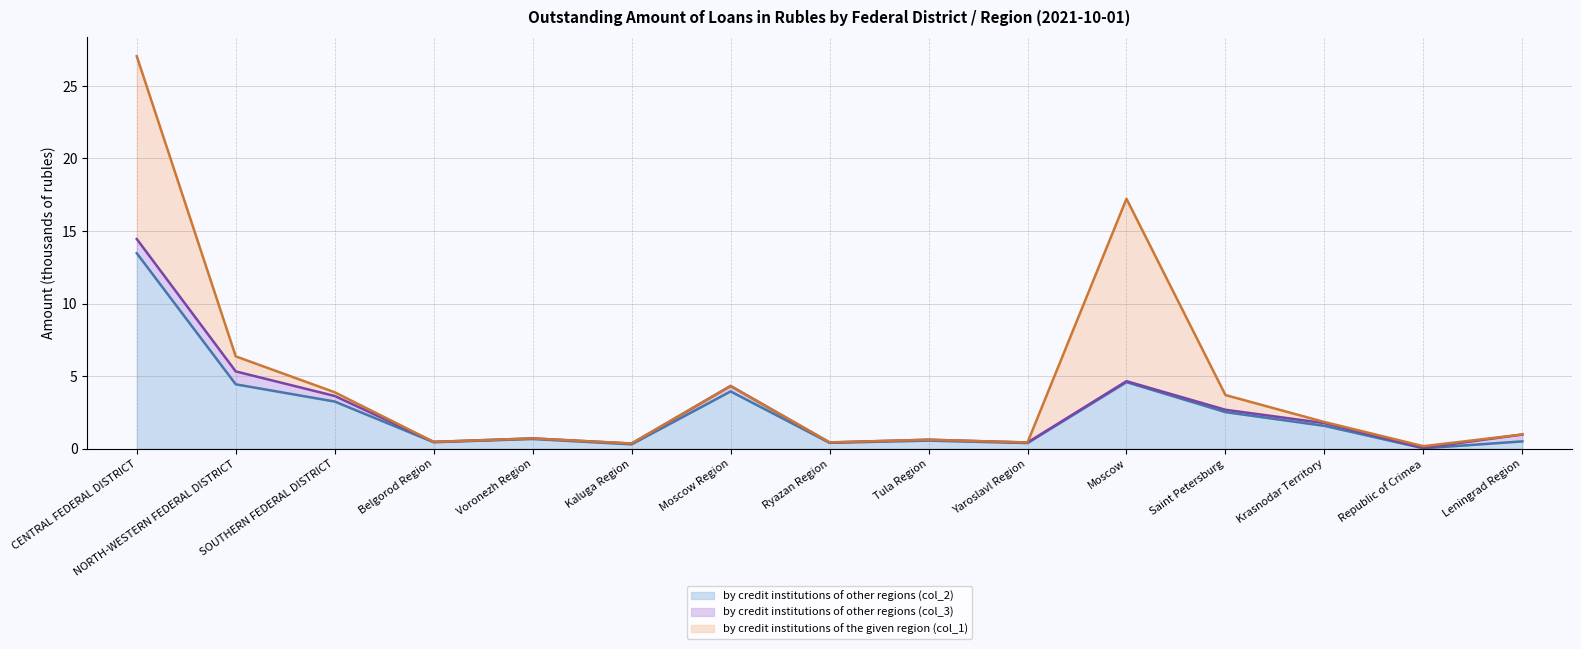

True or false: by credit institutions of other regions (col_2) (line) has a value of 0.0 at Republic of Crimea.

False